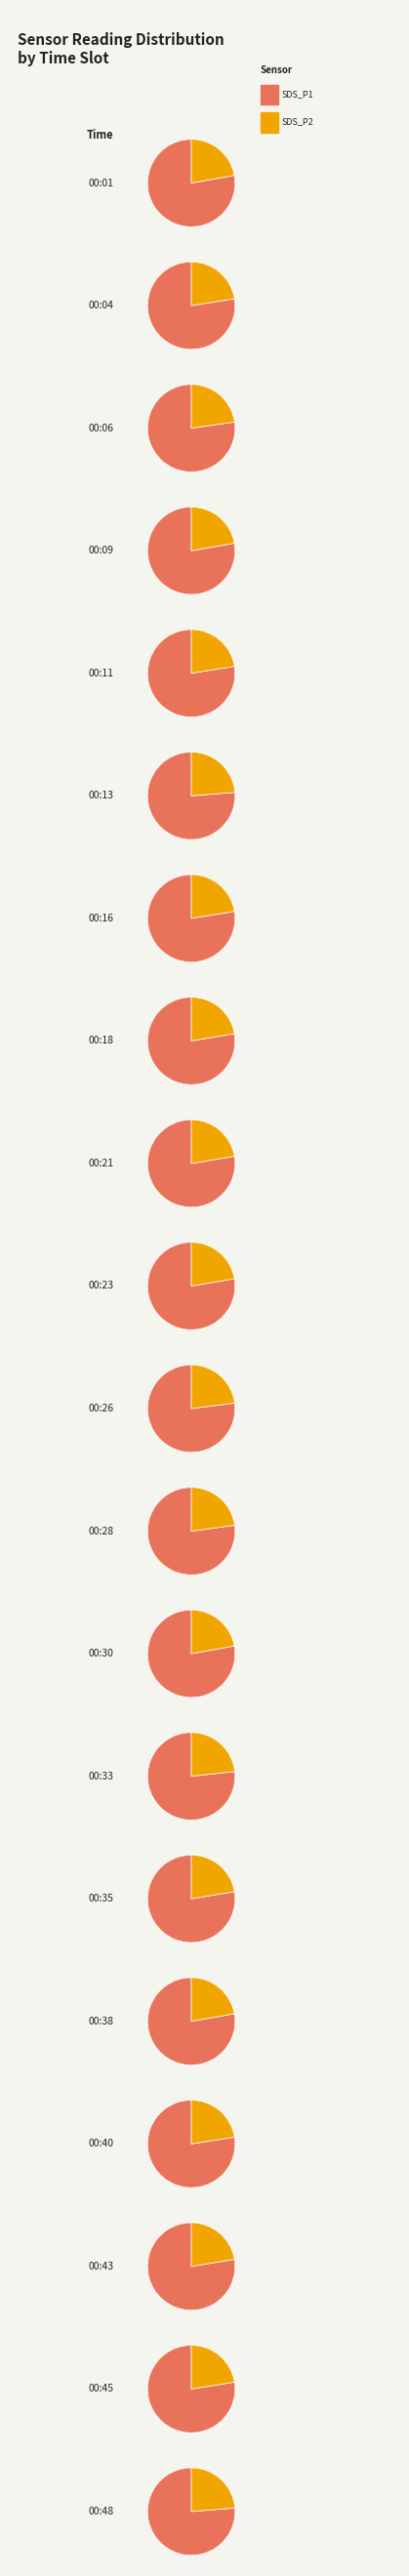

Do 00:04 and 00:13 together represent more than half of the pie?

No